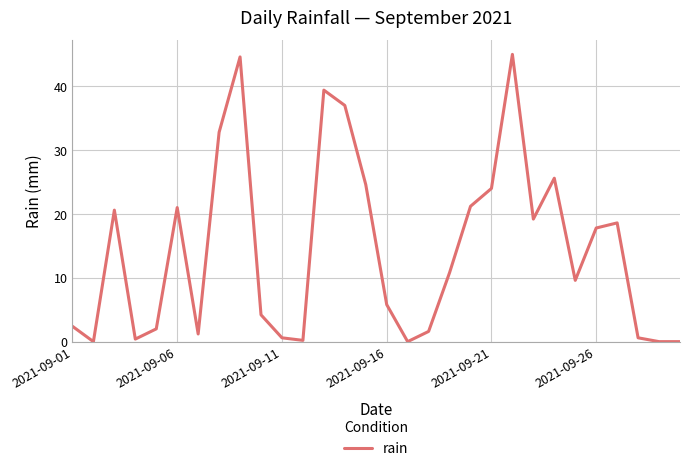

What is the maximum value shown in the chart?

45.0